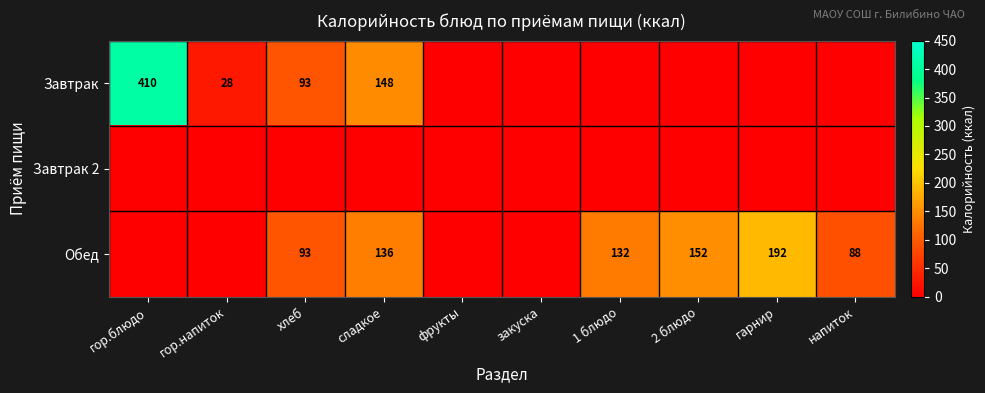

True or false: Обед has a value of 68 at сладкое.

False